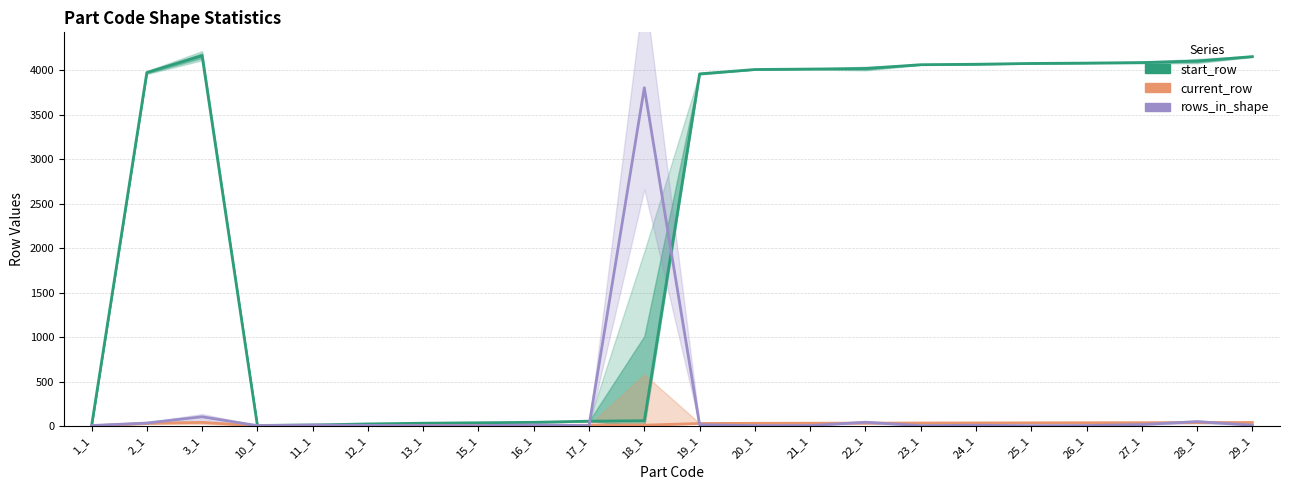

Reading left to right, transcribe all the data shown in this chart.

start_row: 1	3972	4161	7	12	24	32	37	42	55	60	3957	4006	4011	4017	4060	4065	4074	4078	4084	4101	4151
current_row: 2	30	41	3	4	5	6	7	8	9	10	29	31	32	33	34	35	36	37	38	39	40
rows_in_shape: 6	34	104	5	12	8	5	5	13	5	3801	15	5	6	43	5	9	4	6	17	50	10